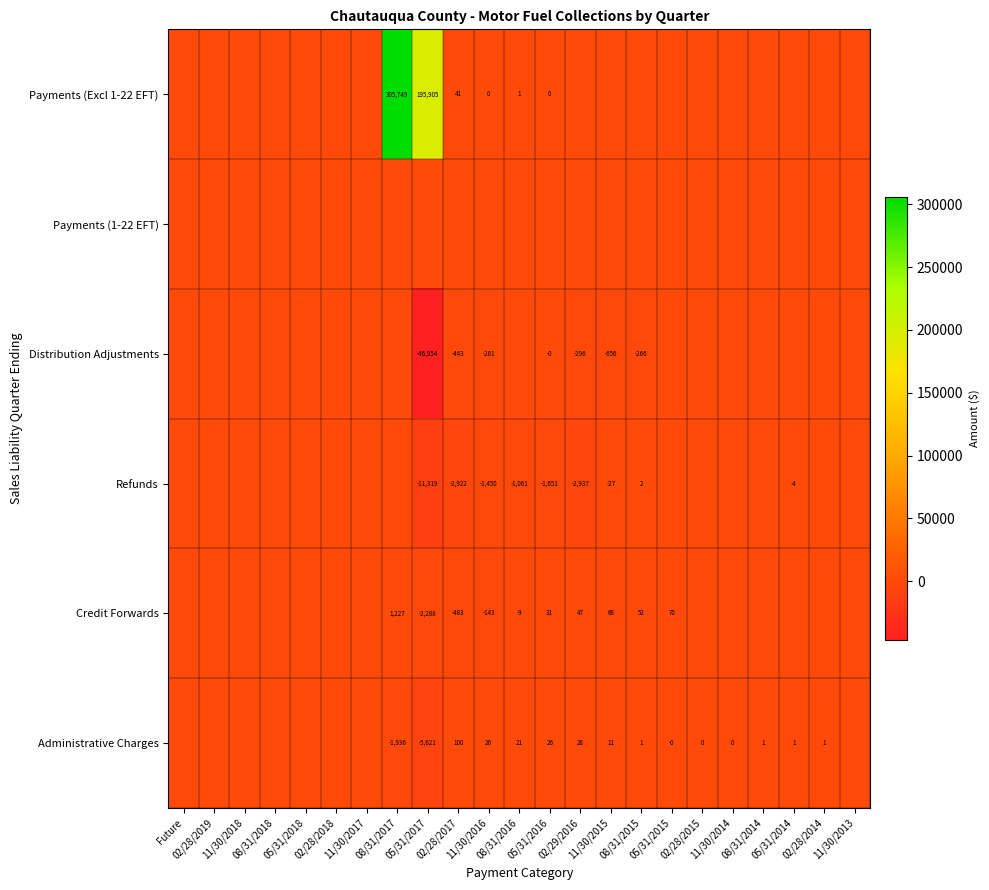

How many distinct data groups are displayed?

6